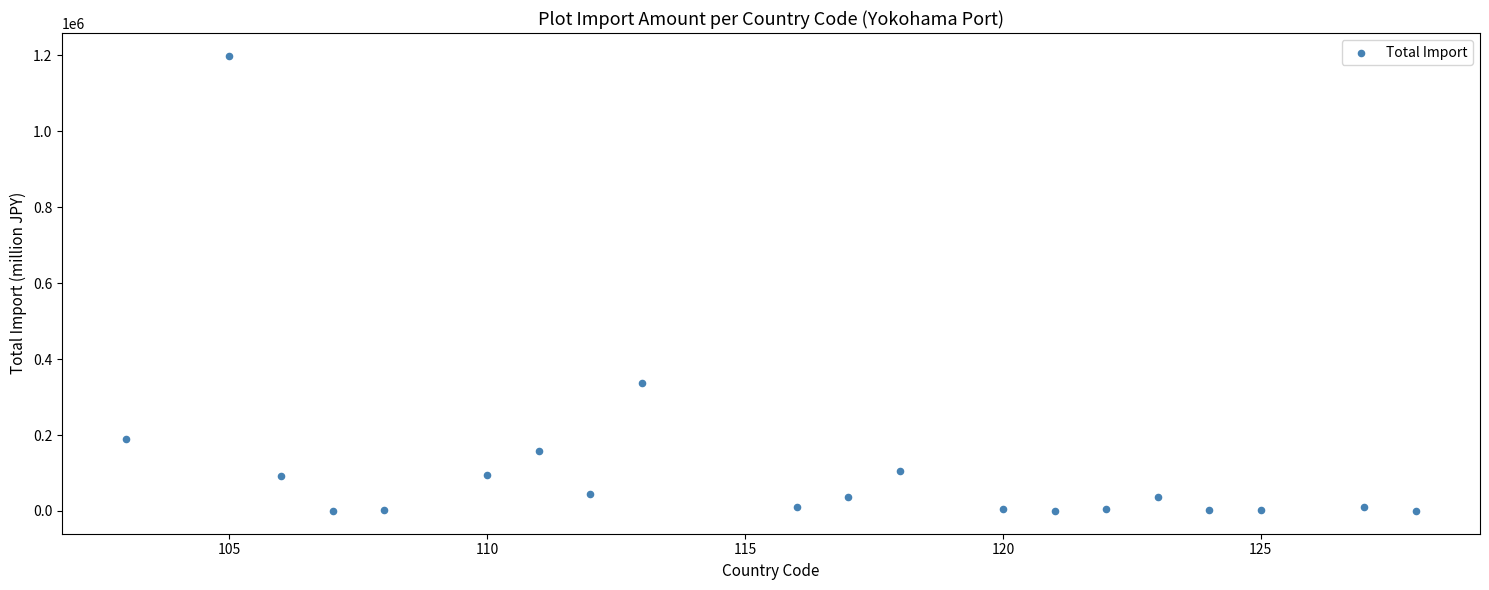

What is the range of X values (max minus min)?

25.0